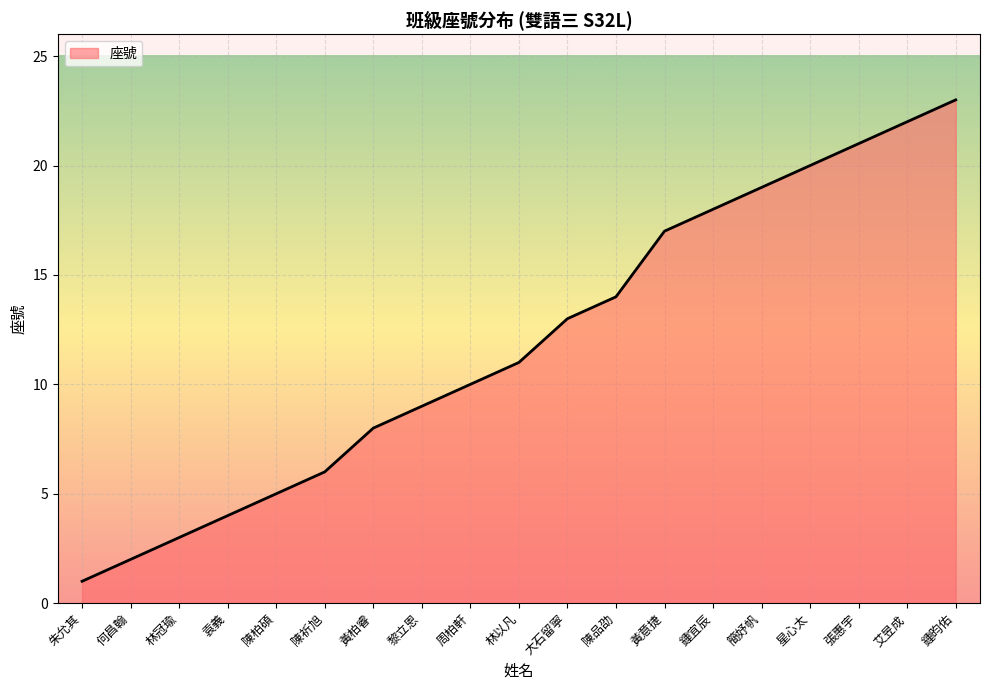

Which label corresponds to the smallest value in the chart?

朱允其